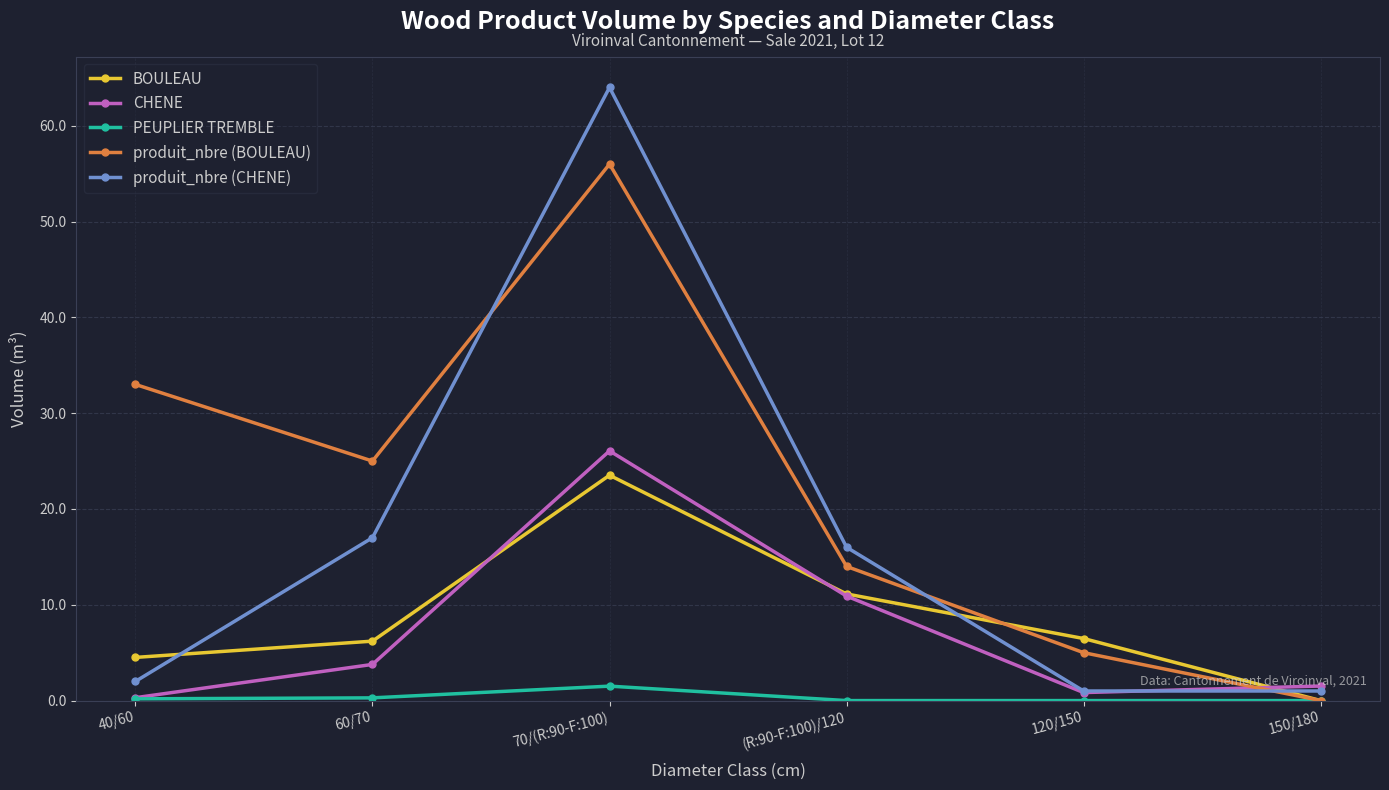

How many lines are shown in the chart?

5